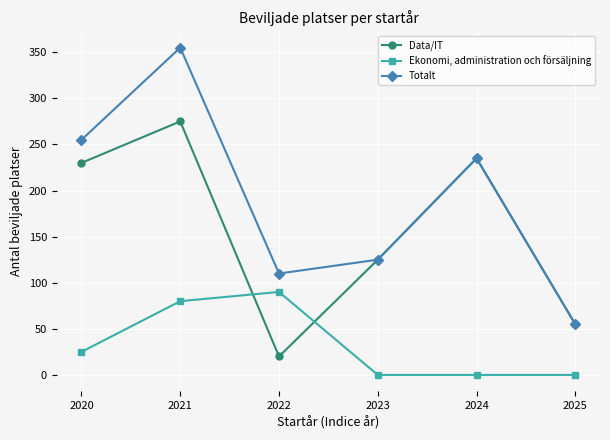

How many intersections are there between Ekonomi, administration och försäljning and Data/IT?

2